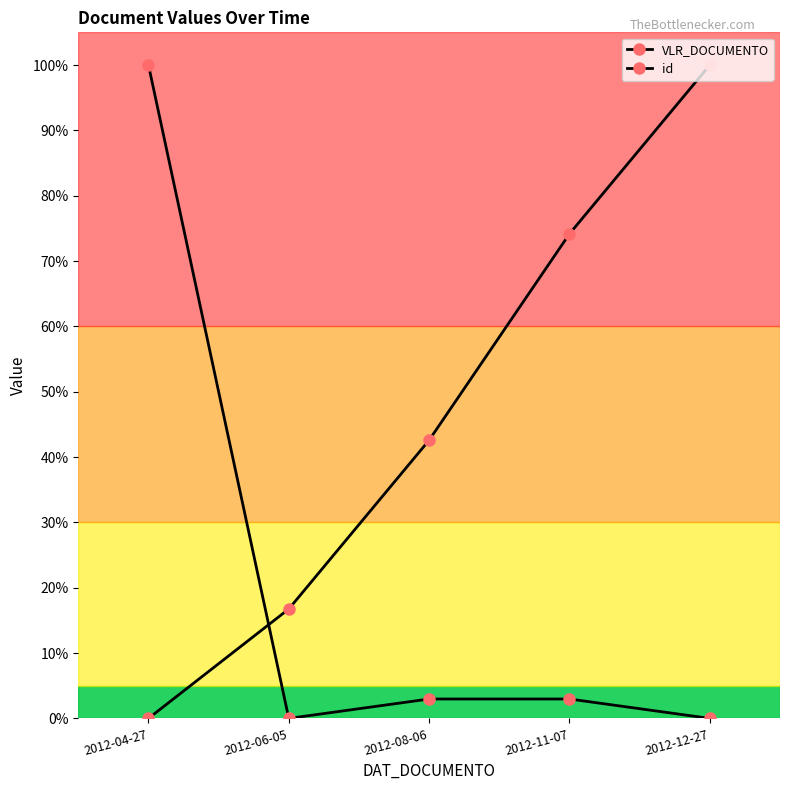

What is the total value across all series at 2012-08-06?

45.6